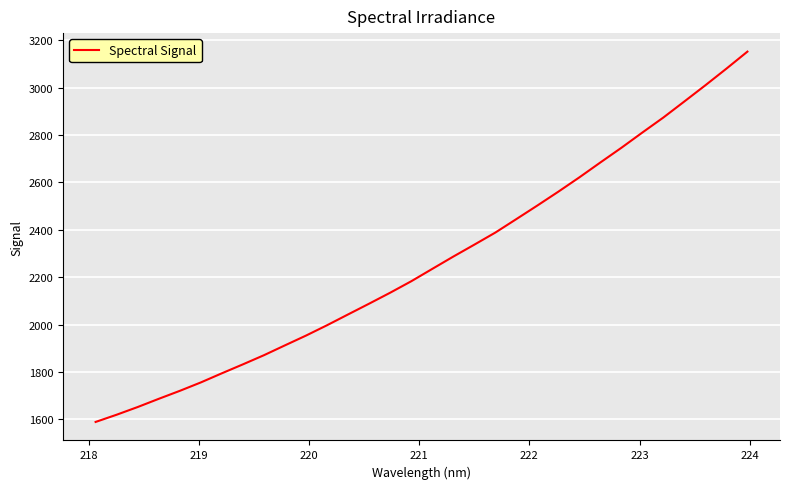

What is the greatest value displayed?

3151.5